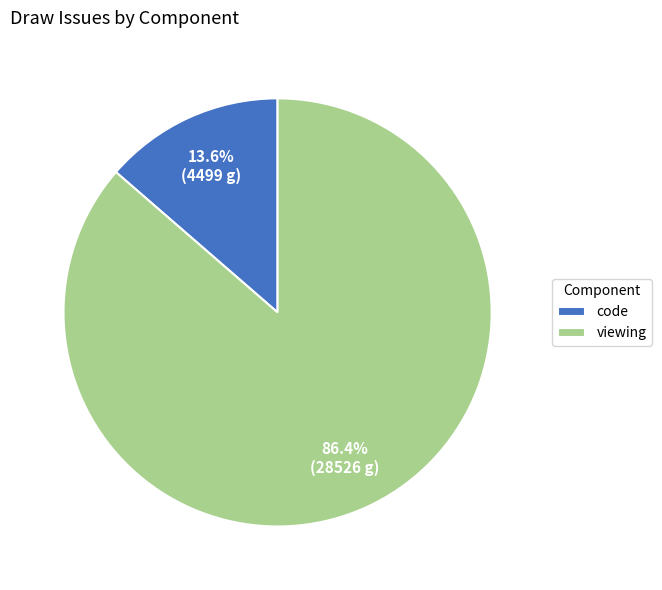

How many segments does this pie chart have?

2